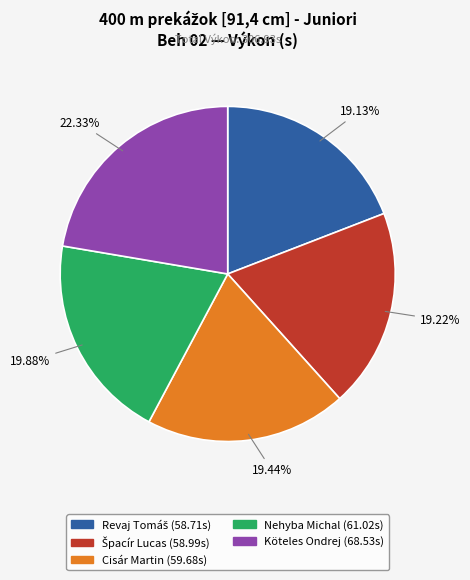

Does any single category account for the majority?

No